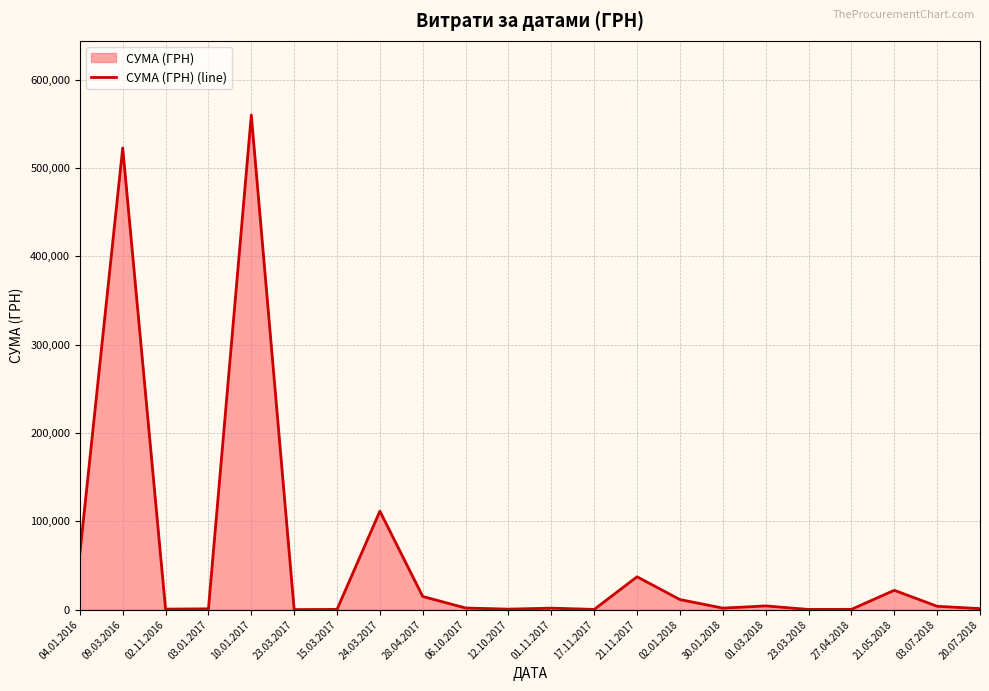

What is the value of the 17th point from the left?

4321.9